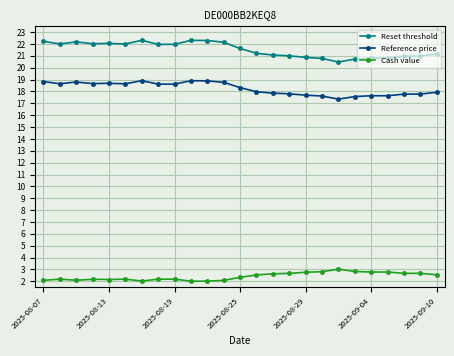

Does the chart have visible grid lines?

Yes